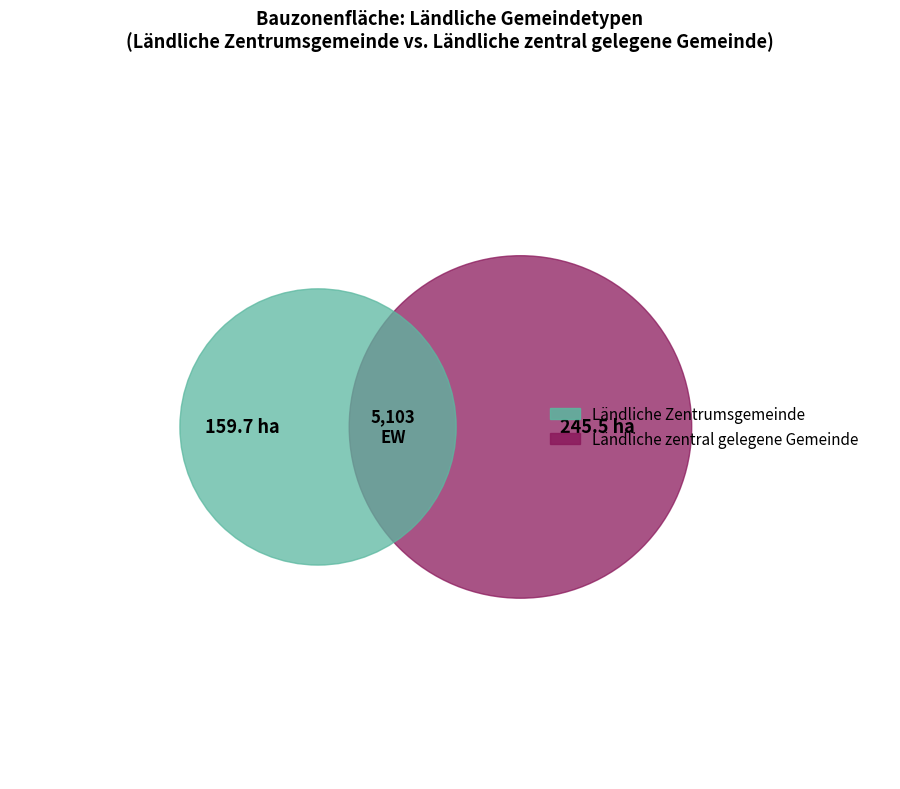

To the nearest percent, what portion does Ländliche Zentrumsgemeinde represent?

39%